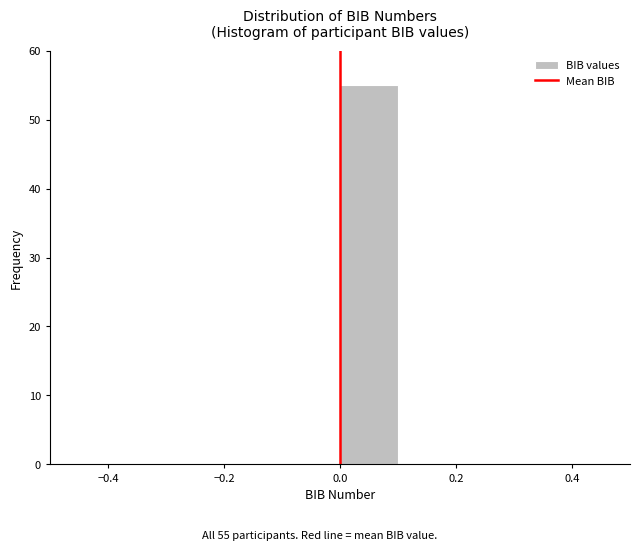

Which range on the x-axis has the tallest bar?

0.0 to 0.1